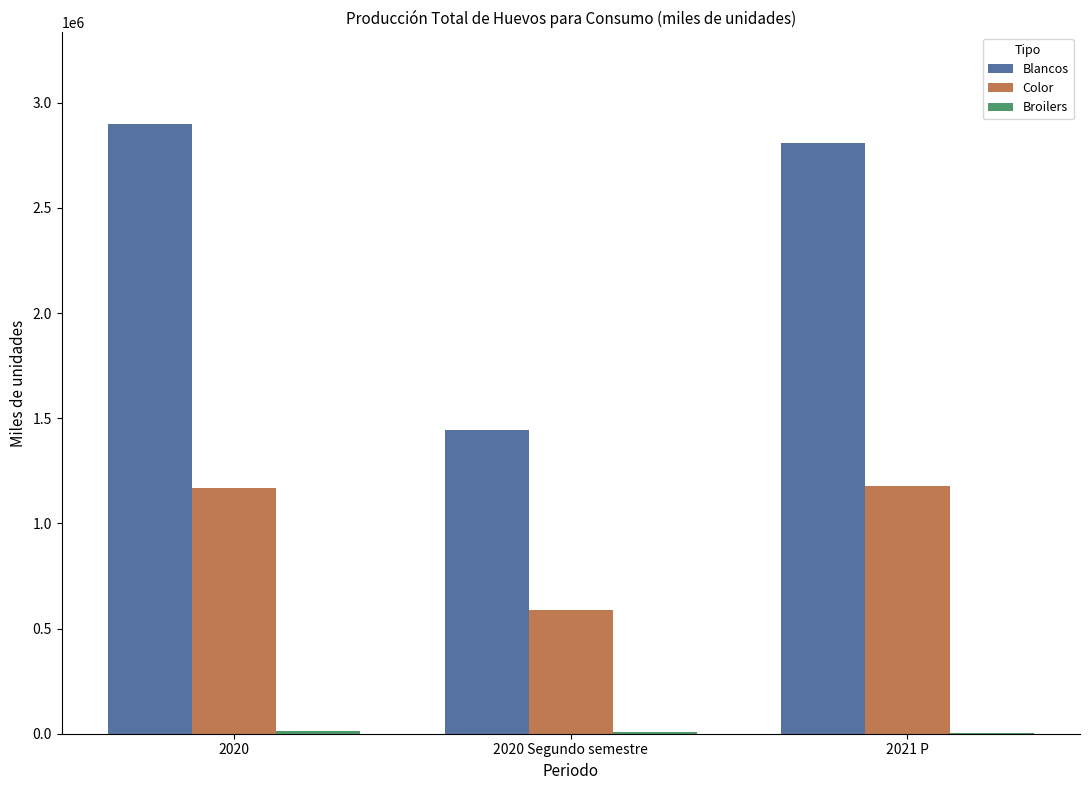

What is the maximum value for Color?

1178669.1